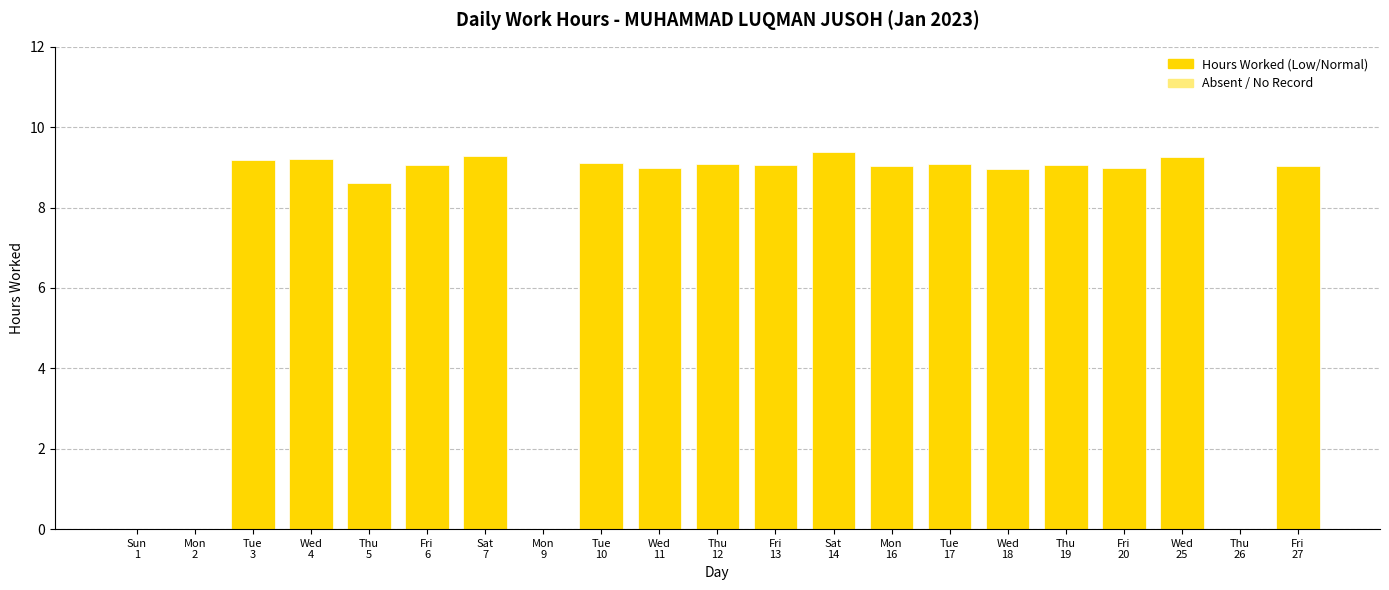

What is the maximum value shown in the chart?

9.4